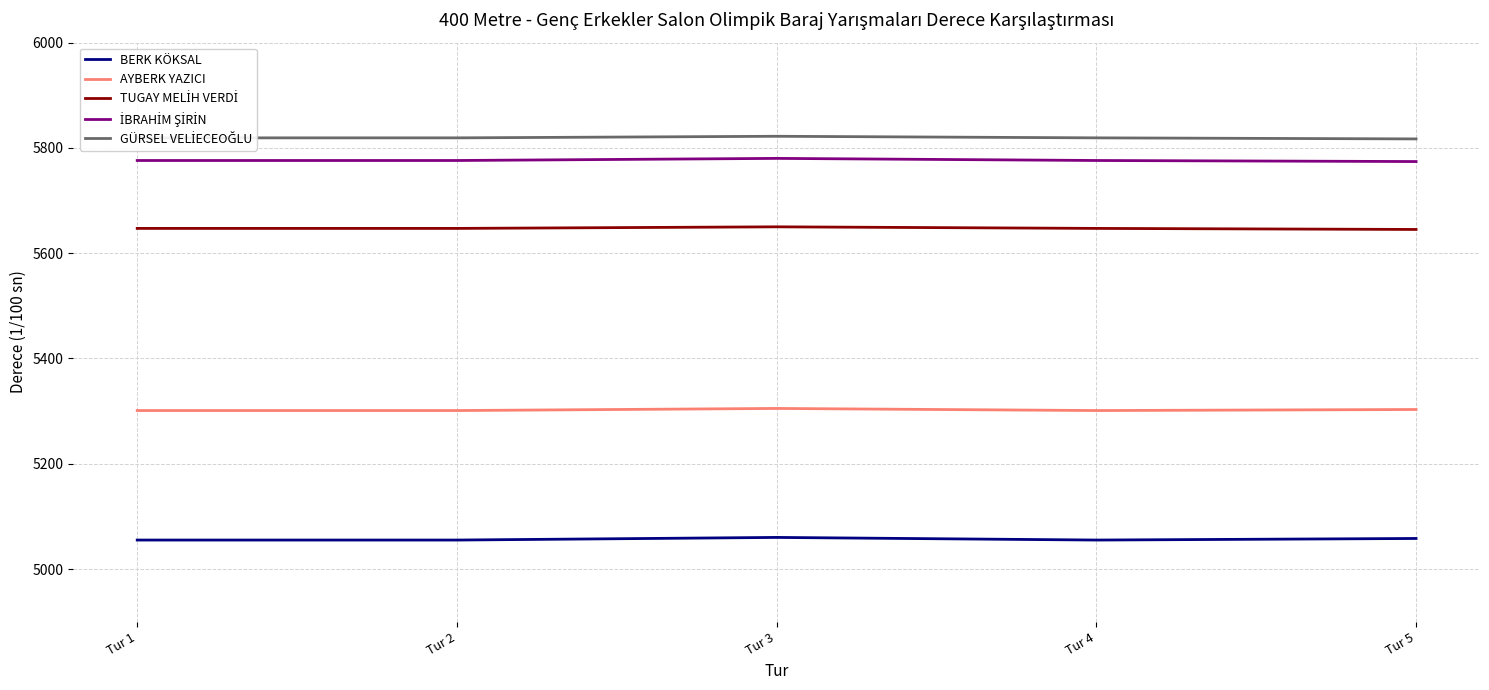

The value of AYBERK YAZICI at Tur 5 is 1125. True or false?

False